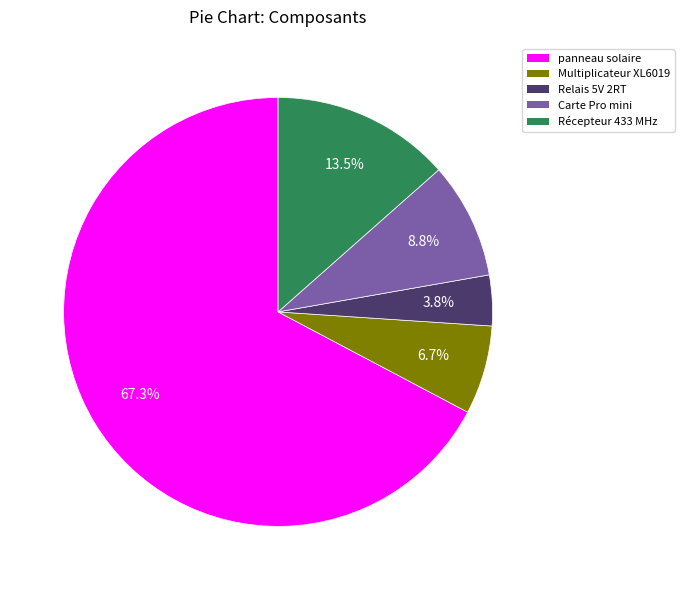

Rank the categories by value from lowest to highest.

Relais 5V 2RT, Multiplicateur XL6019, Carte Pro mini, Récepteur 433 MHz, panneau solaire